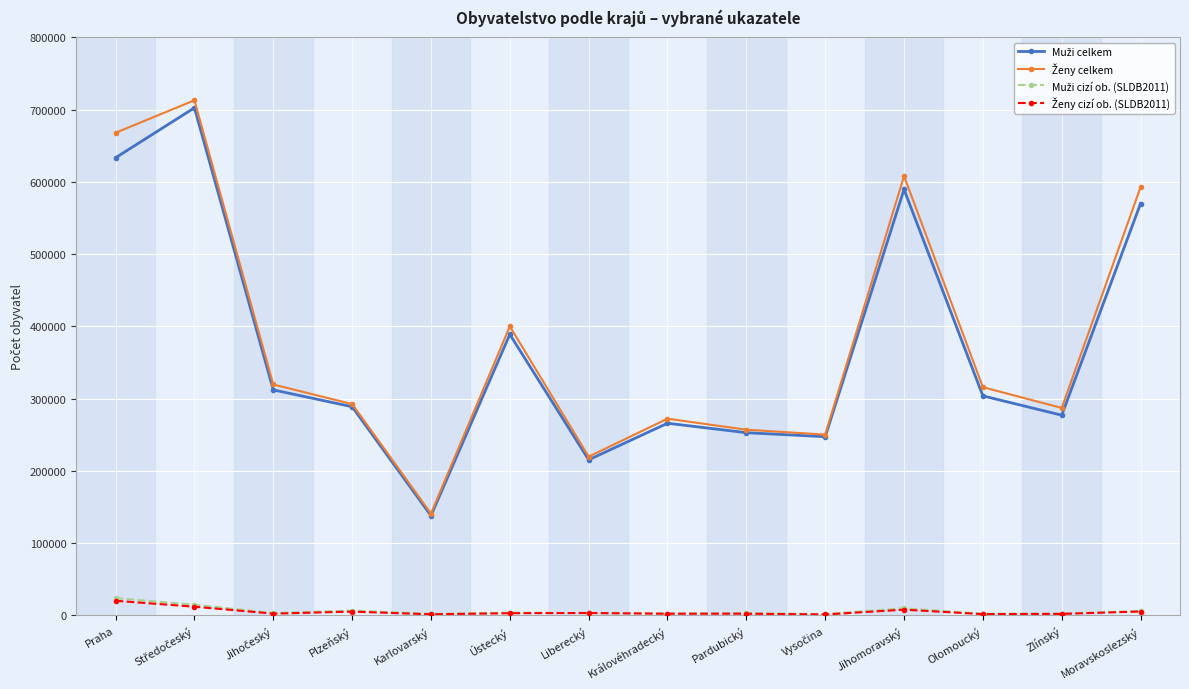

What is the maximum value shown in the chart?

712922